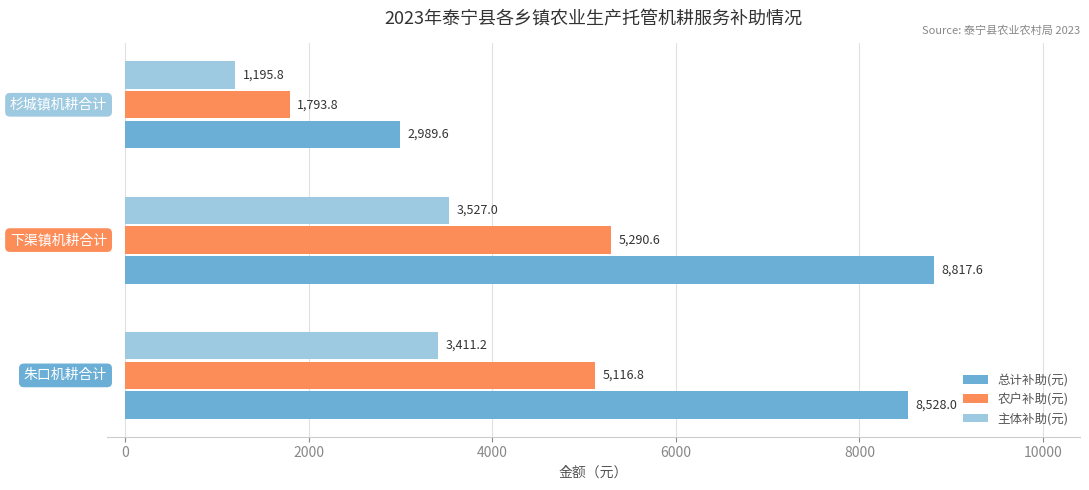

What is the difference between the maximum and minimum values in the 主体补助(元) series?

2331.2